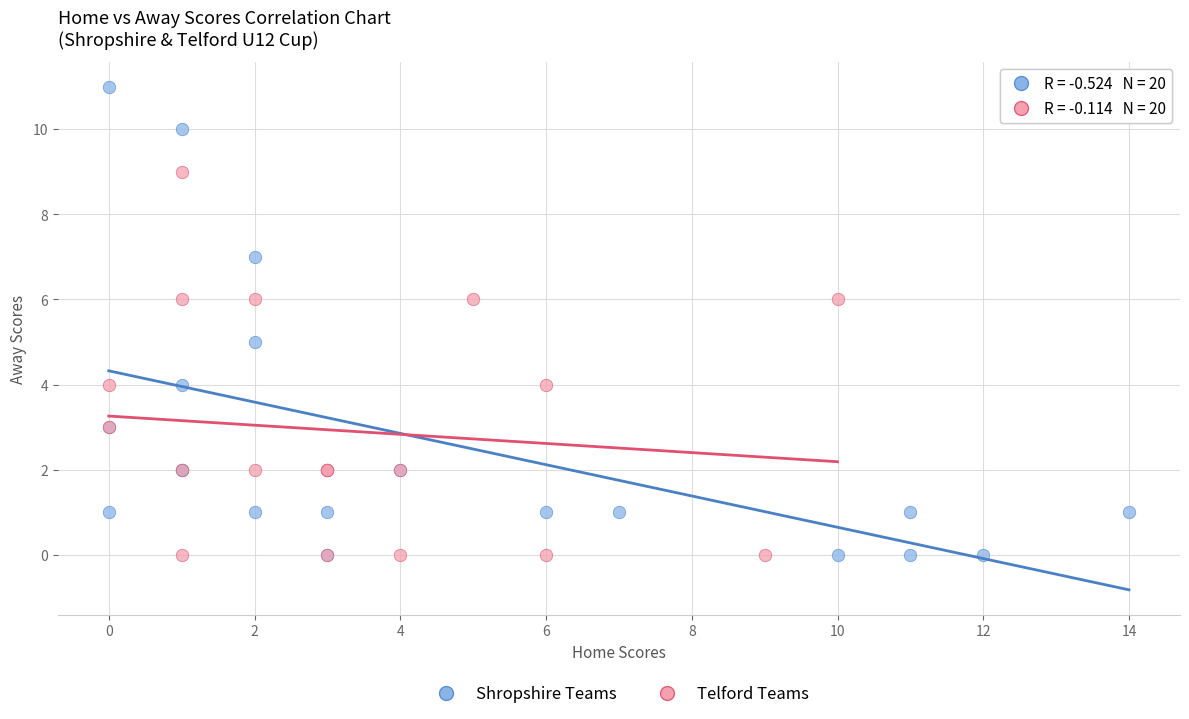

Which series has the largest Y range (max minus min)?

Shropshire Teams